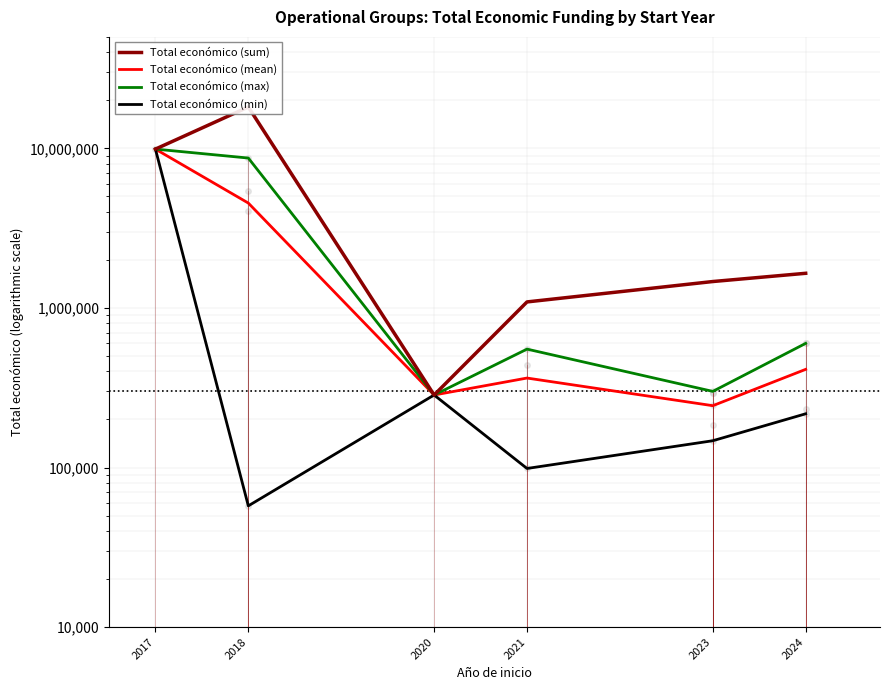

Rank the categories by Total económico (mean) value from highest to lowest.

2017, 2018, 2024, 2021, 2020, 2023